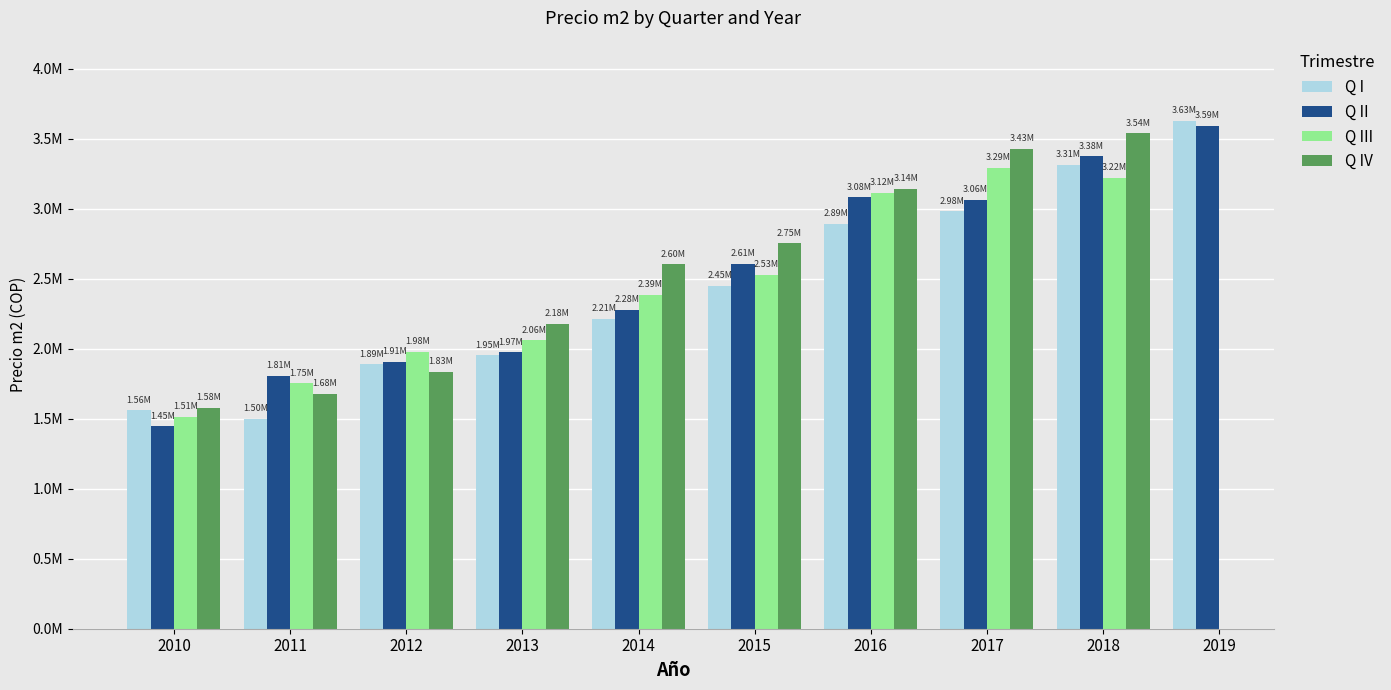

Where does the Q IV series first go above 2752604?

2015